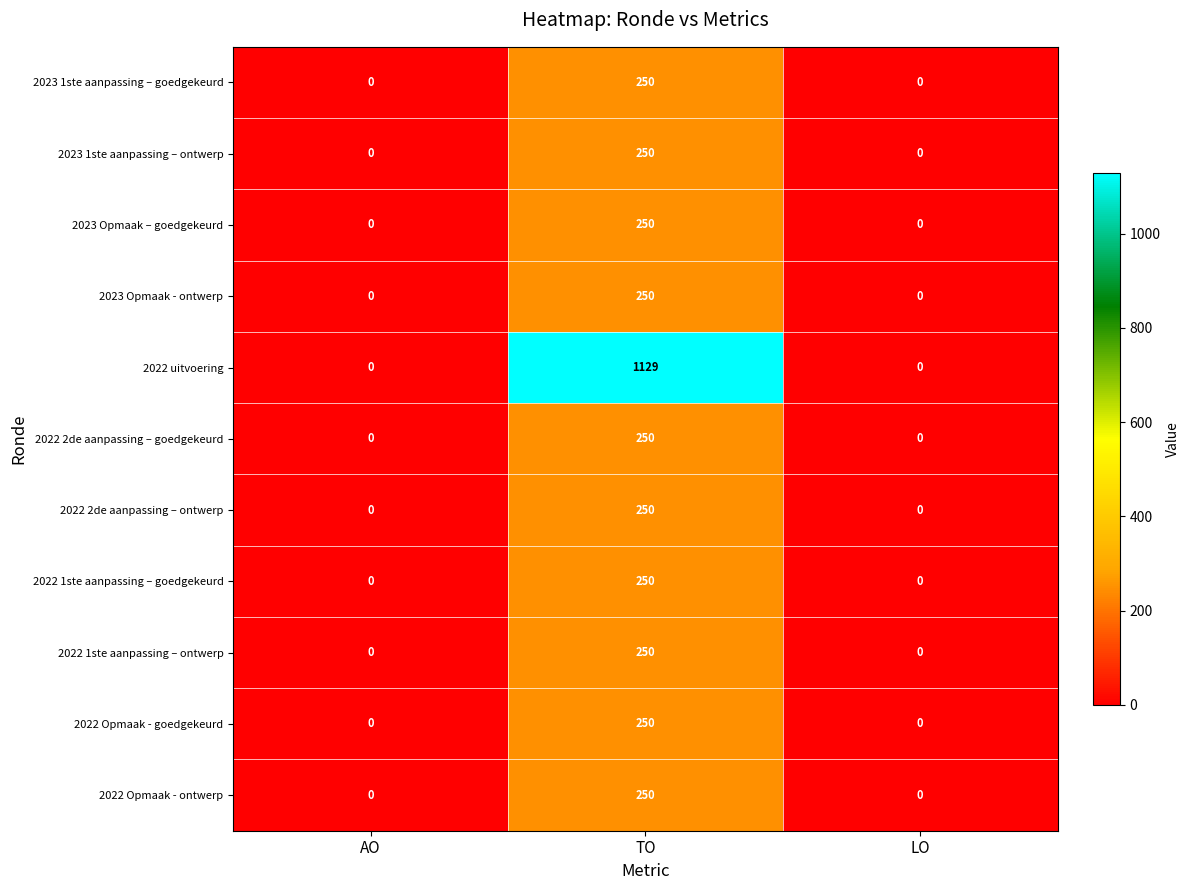

Count the 2023 1ste aanpassing – ontwerp values in the range 0 to 250.

3